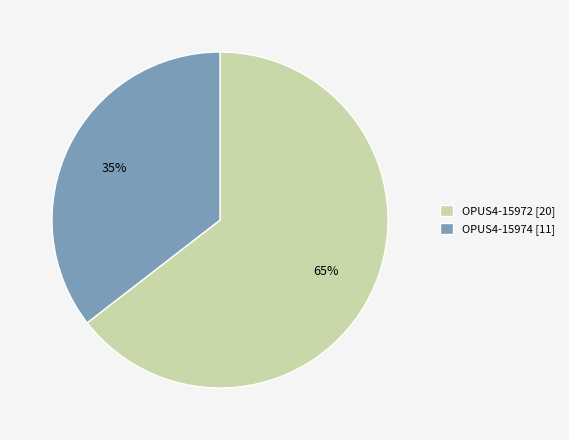

How many segments does this pie chart have?

2